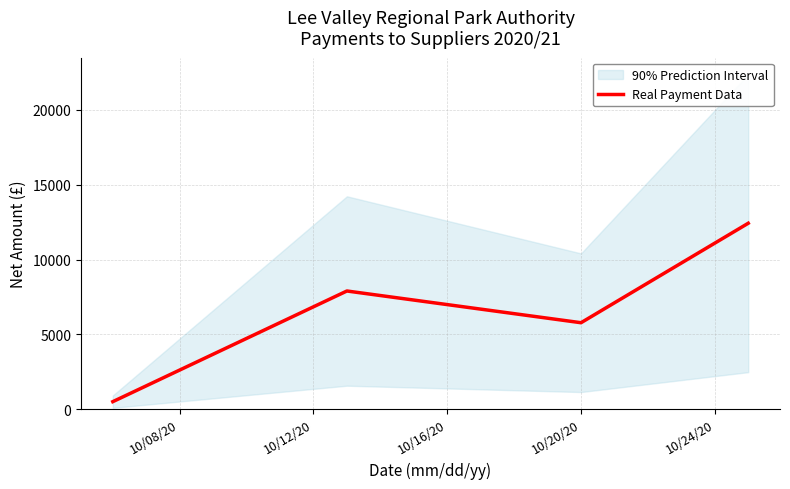

In Real Payment Data, how many points are higher than both neighbors (excluding endpoints)?

1